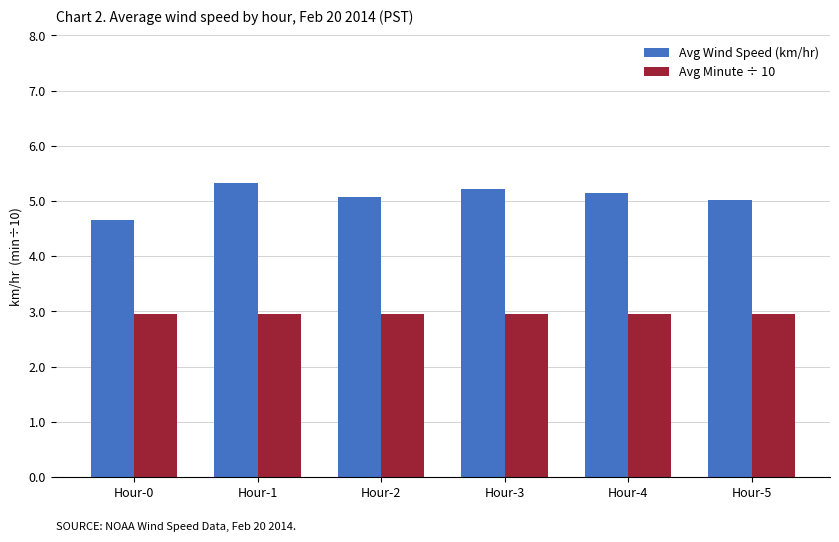

How many groups of bars are there?

6